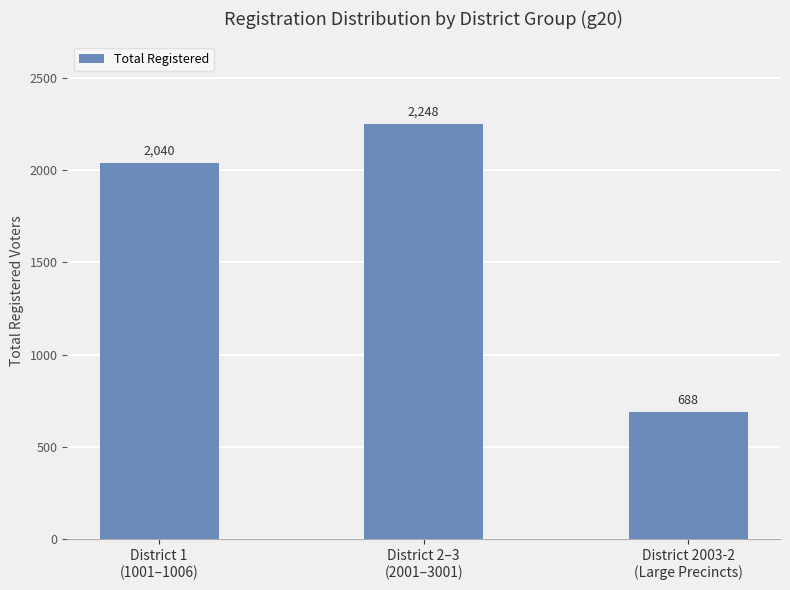

What is the sum of all values?

4976